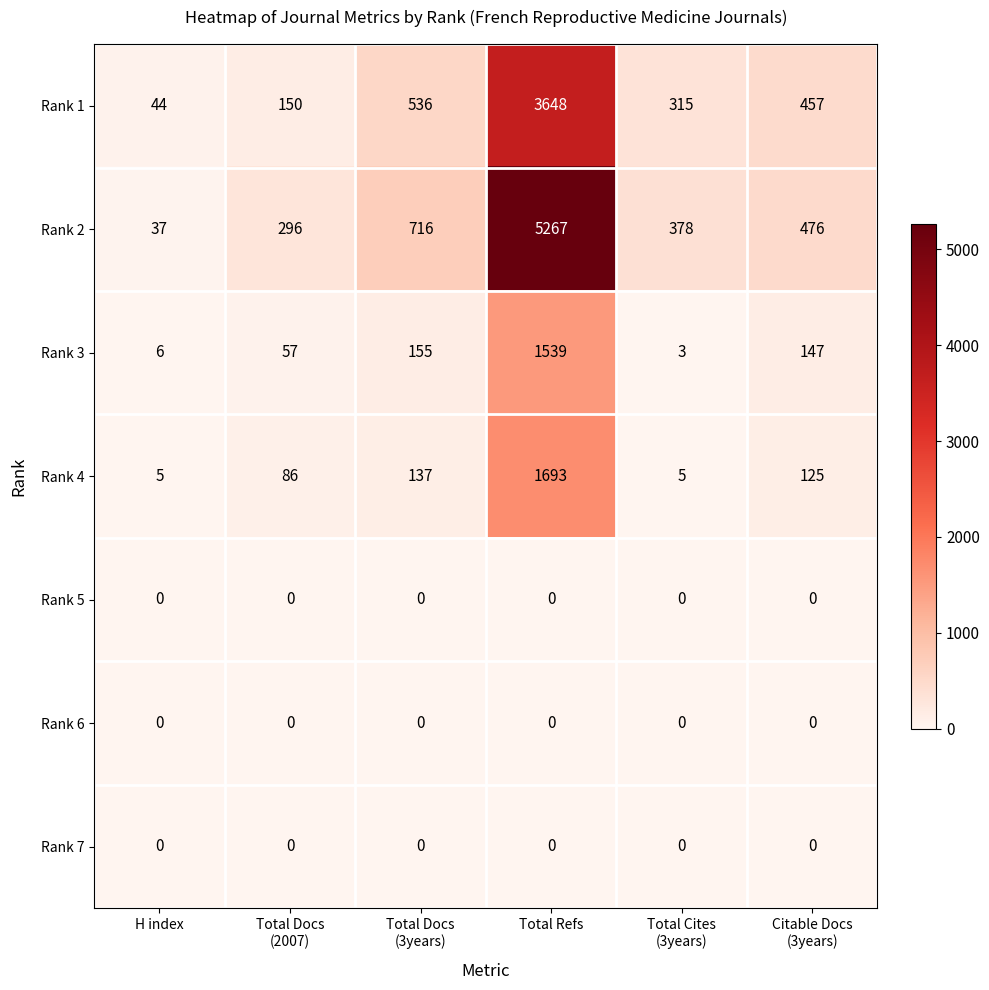

Which label corresponds to the largest value in the chart?

Total Refs